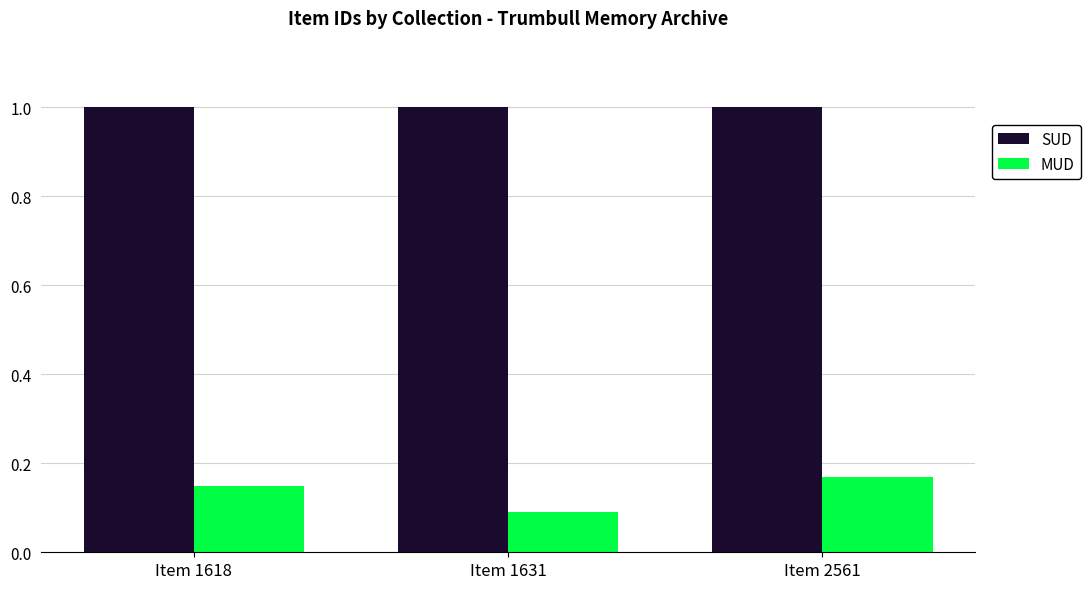

What is the value of the SUD bar at the 1st from the left?

1.0